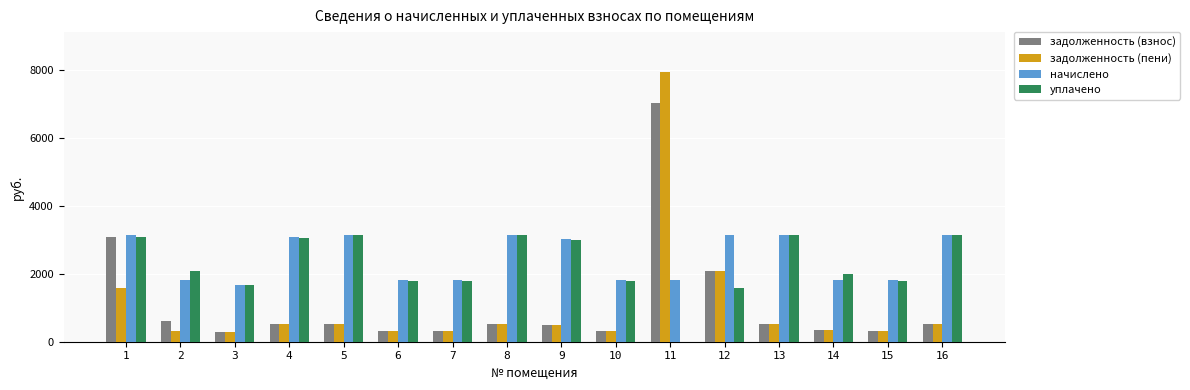

Is the value of задолженность (пени) at 6 greater than the value of начислено at 8?

No